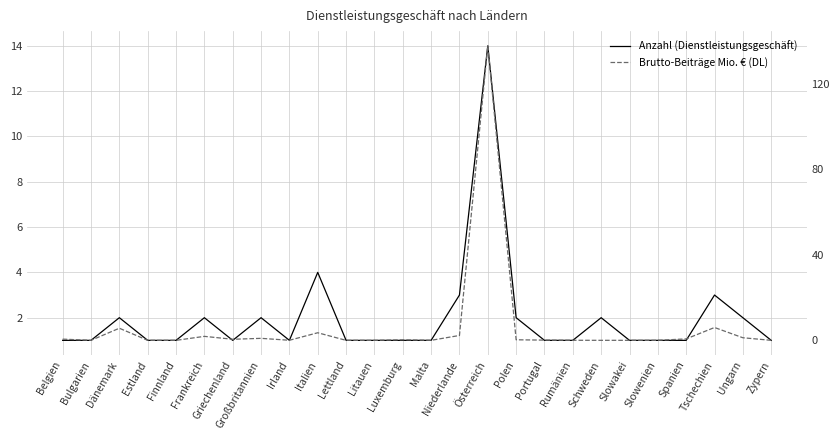

Is this an area chart (filled region under the line)?

No